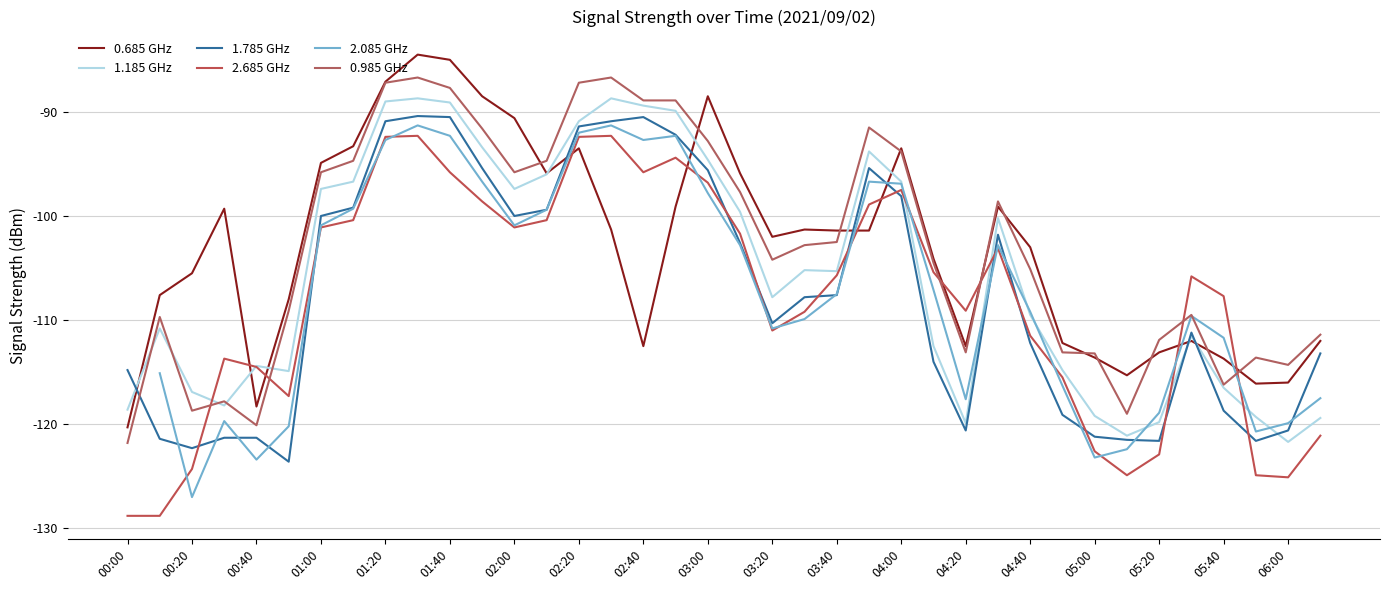

True or false: 0.985 GHz and 2.685 GHz intersect in this chart.

True